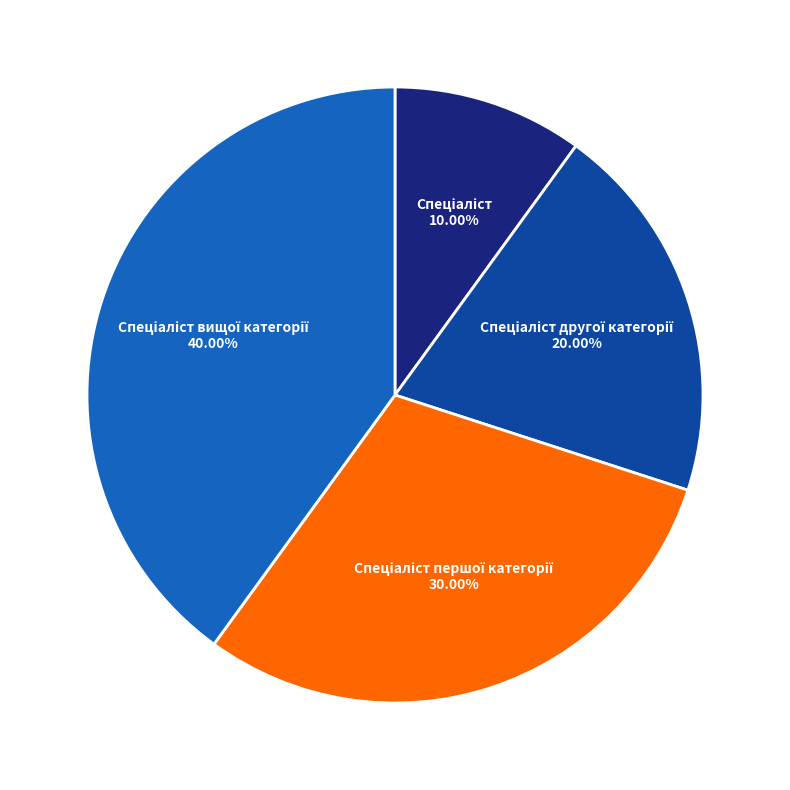

Is there any slice that represents more than half of the pie?

No